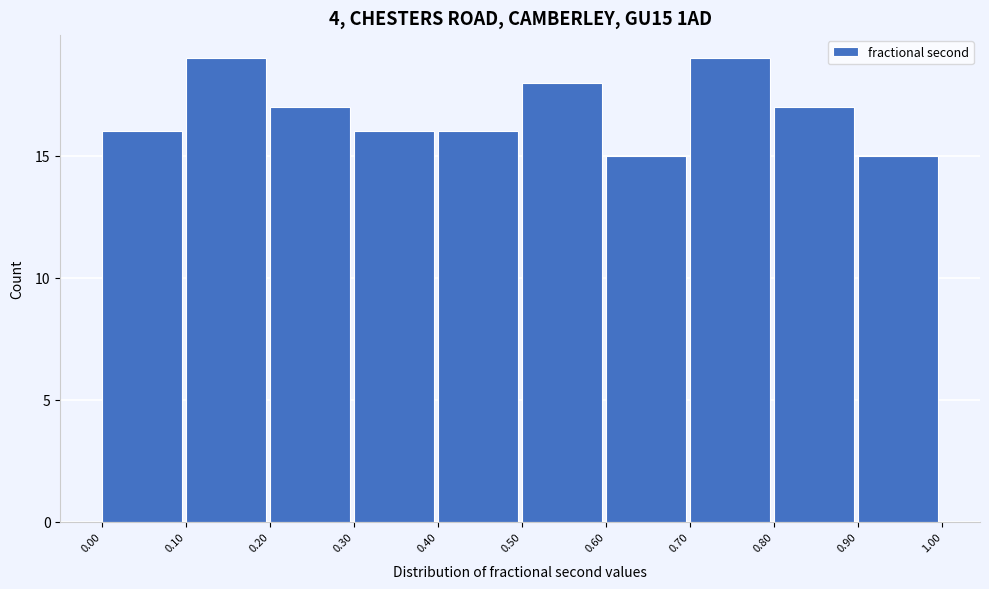

Reading left to right, list every bar in this chart as the range it spans on the x-axis followed by its height. The values are not printed on the chart, so give them approximately, as read against the axis.

0.00 to 0.10: 16
0.10 to 0.20: 19
0.20 to 0.30: 17
0.30 to 0.40: 16
0.40 to 0.50: 16
0.50 to 0.60: 18
0.60 to 0.70: 15
0.70 to 0.80: 19
0.80 to 0.90: 17
0.90 to 1.00: 15